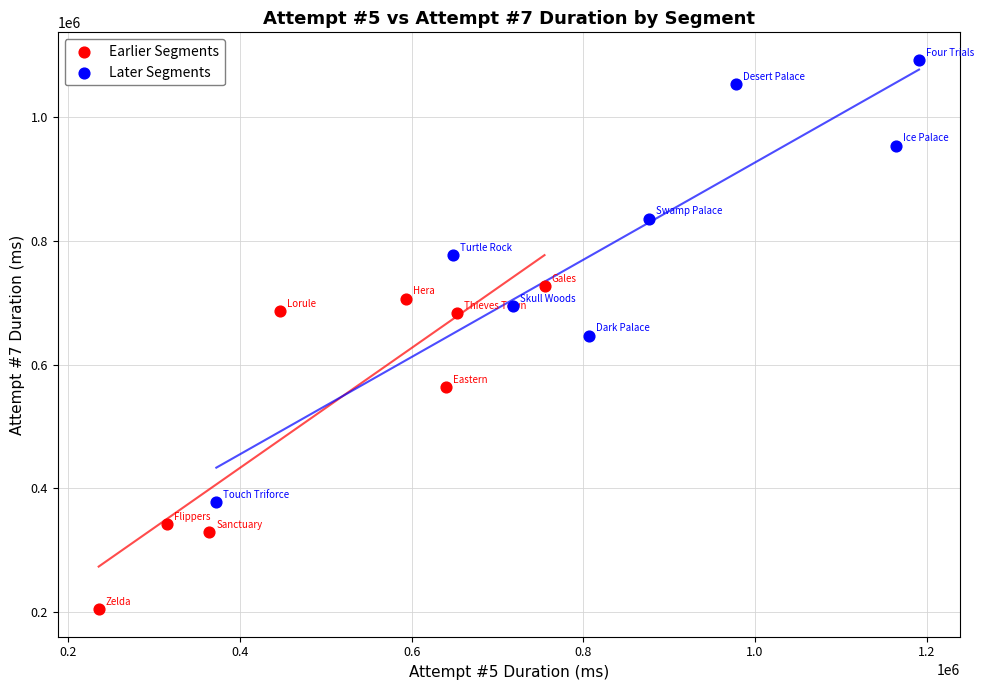

Which series reaches the minimum Y coordinate?

Earlier Segments